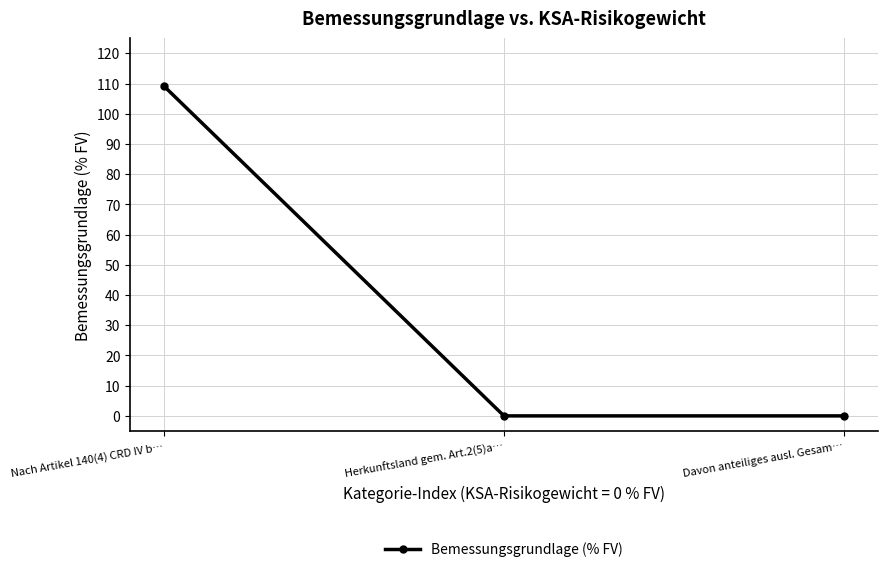

The value at Davon anteiliges ausl. Gesam… is 36.8. True or false?

False